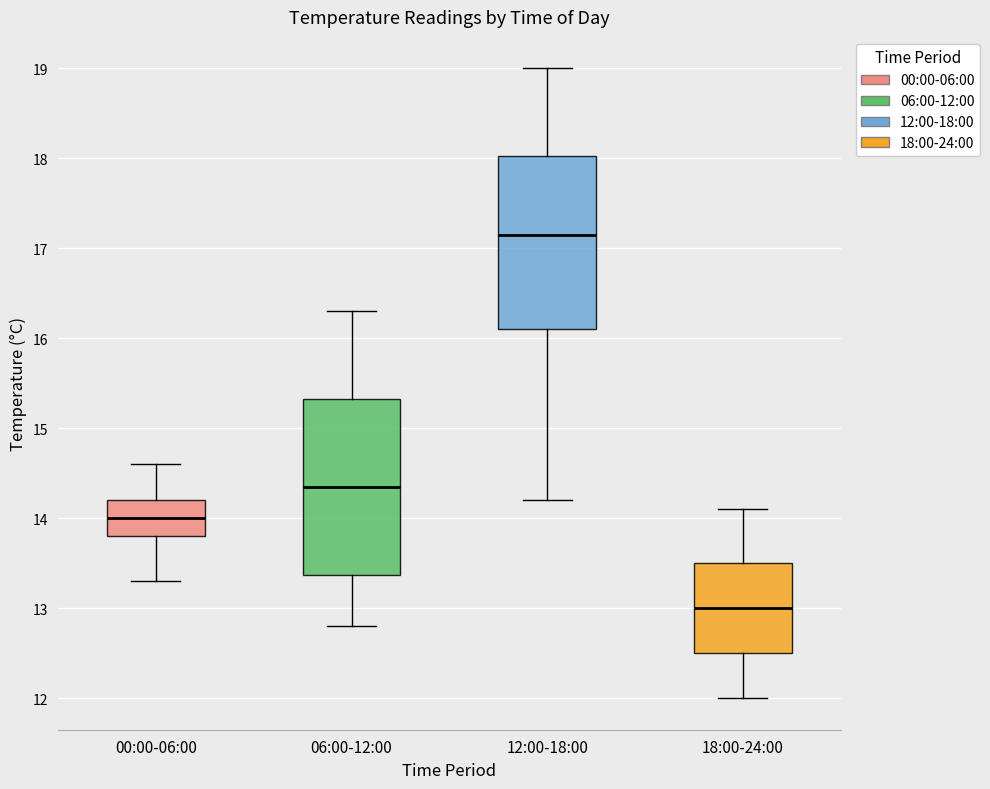

Reading left to right, transcribe this box plot: for each box, give where its median line is, the range the box spans, and where its two whiskers end, as read against the y-axis. The values are not printed on the chart, so give them approximately, as read against the axis.

00:00-06:00: median 14.0, box 13.8 to 14.2, whiskers 13.3 to 14.6
06:00-12:00: median 14.4, box 13.4 to 15.3, whiskers 12.8 to 16.3
12:00-18:00: median 17.2, box 16.1 to 18.0, whiskers 14.2 to 19.0
18:00-24:00: median 13.0, box 12.5 to 13.5, whiskers 12.0 to 14.1